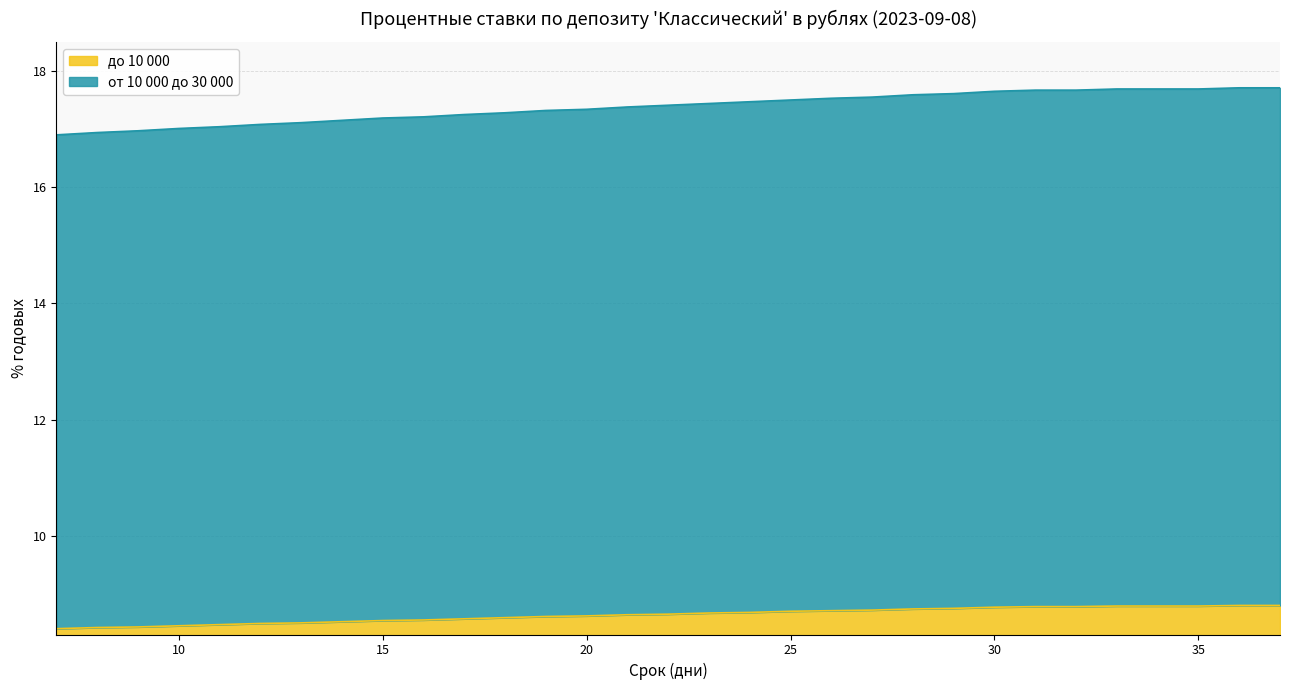

List the series in order of their peak value, lowest first.

до 10 000, от 10 000 до 30 000